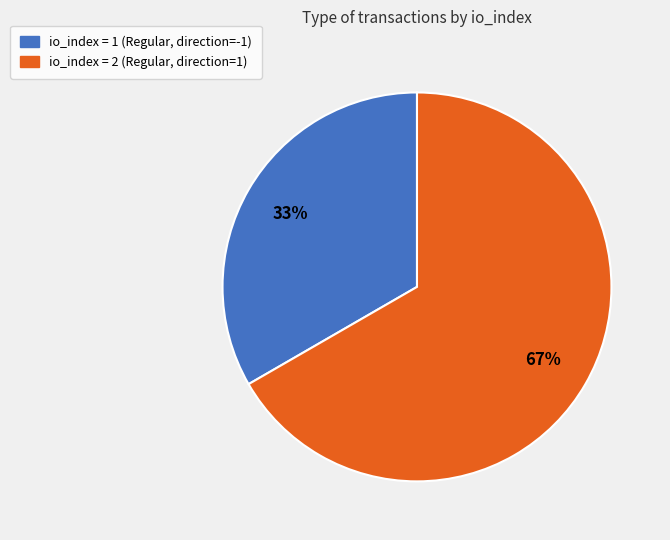

Which slice is the largest?

io_index = 2 (Regular, direction=1)